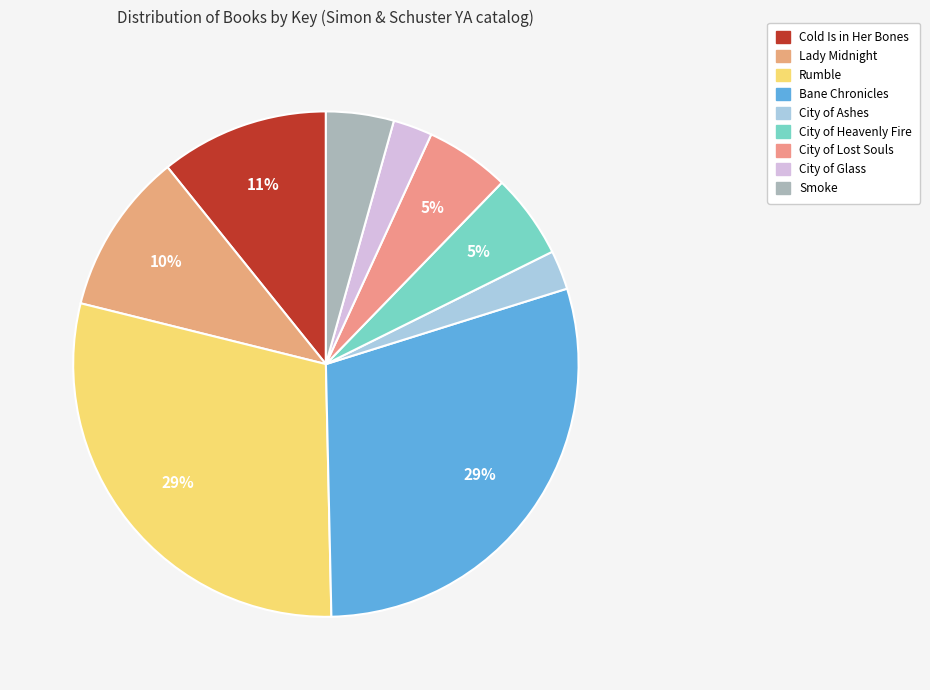

How many slices are in this pie chart?

9